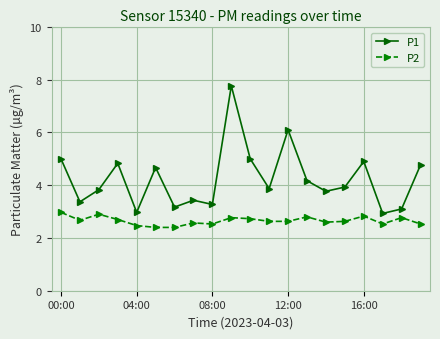

Reading right to left, transcribe all the data shown in this chart.

P1: 4.8	3.1	2.9	4.9	3.9	3.8	4.2	6.1	3.9	5.0	7.8	3.3	3.4	3.2	4.7	3.0	4.8	3.8	3.4	5.0
P2: 2.5	2.8	2.5	2.8	2.6	2.6	2.8	2.6	2.6	2.7	2.8	2.5	2.6	2.4	2.4	2.5	2.7	2.9	2.7	3.0